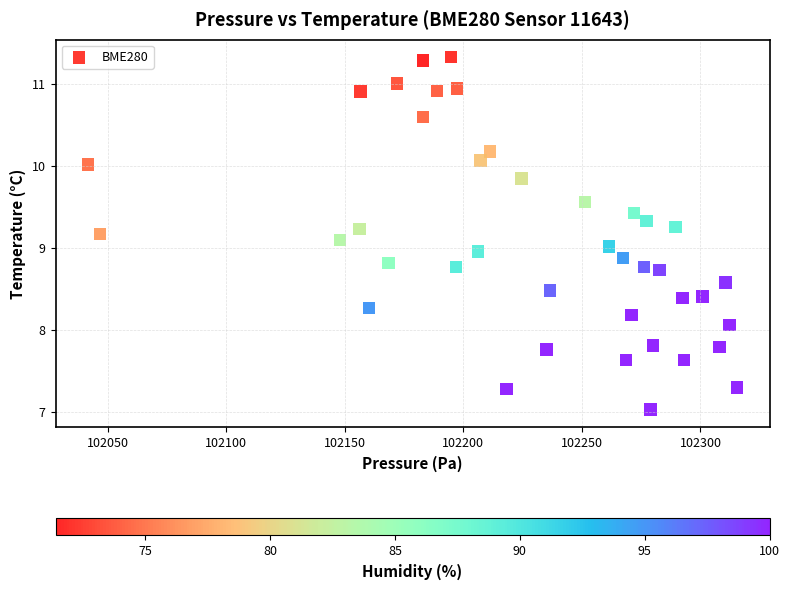

What is the range of Y values (max minus min)?

4.3